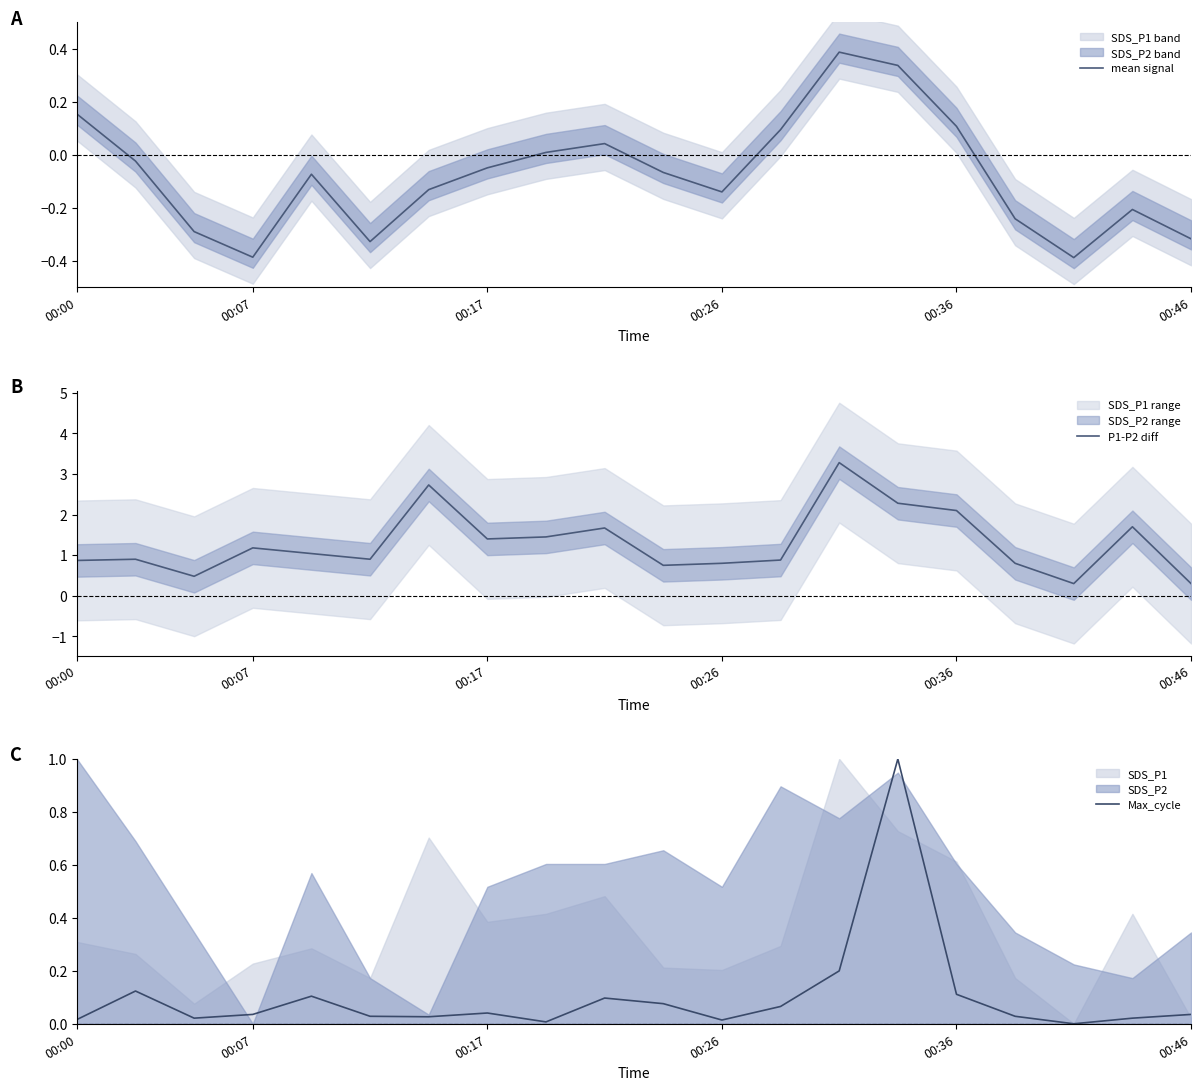

What value does the mean signal series have at 12?

0.1